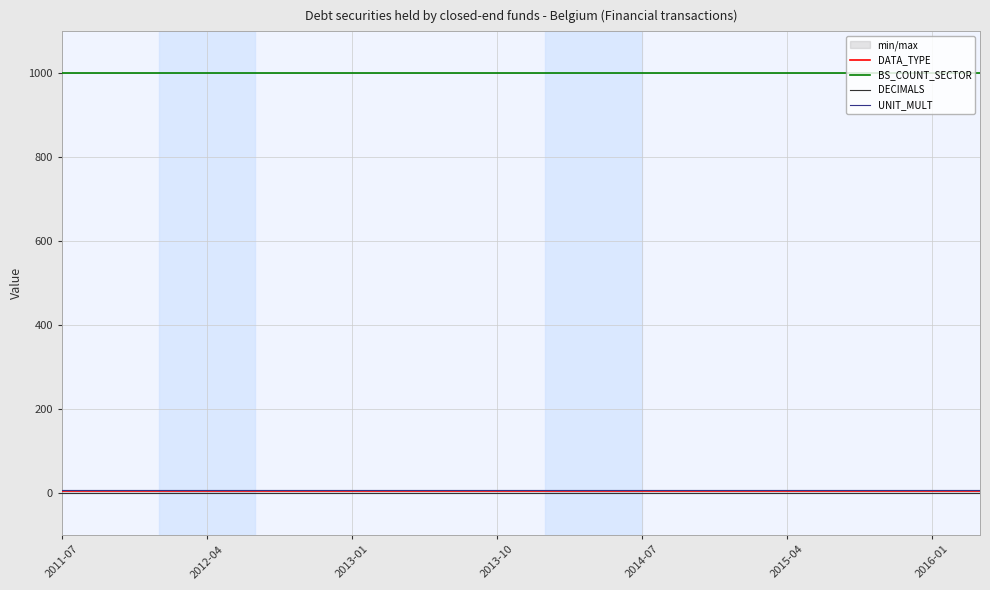

How many categories are shown in the chart?

20